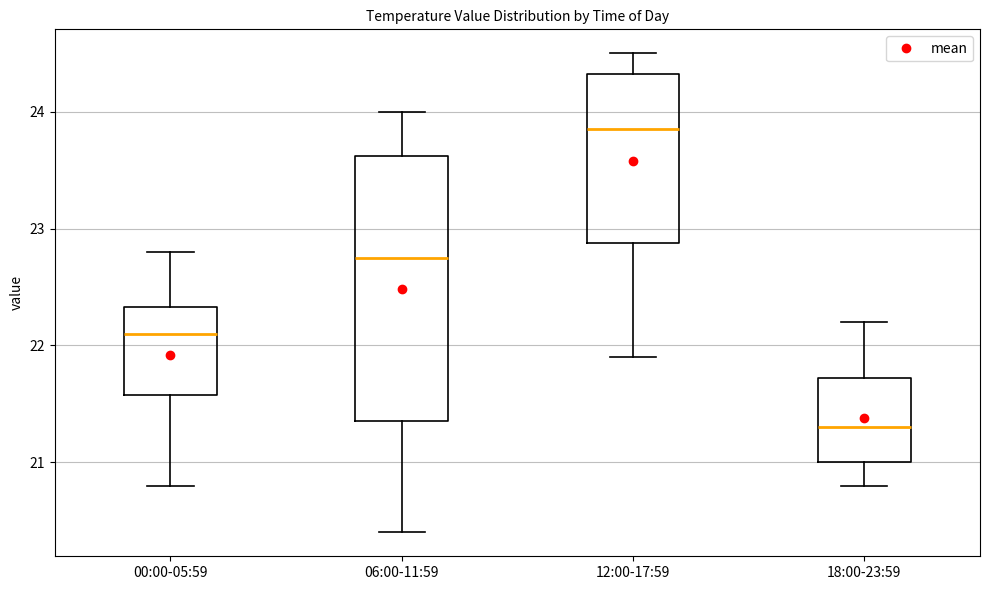

Reading left to right, transcribe this box plot: for each box, give where its median line is, the range the box spans, and where its two whiskers end, as read against the y-axis. The values are not printed on the chart, so give them approximately, as read against the axis.

00:00-05:59: median 22.1, box 21.6 to 22.3, whiskers 20.8 to 22.8
06:00-11:59: median 22.8, box 21.4 to 23.6, whiskers 20.4 to 24.0
12:00-17:59: median 23.9, box 22.9 to 24.3, whiskers 21.9 to 24.5
18:00-23:59: median 21.3, box 21.0 to 21.7, whiskers 20.8 to 22.2